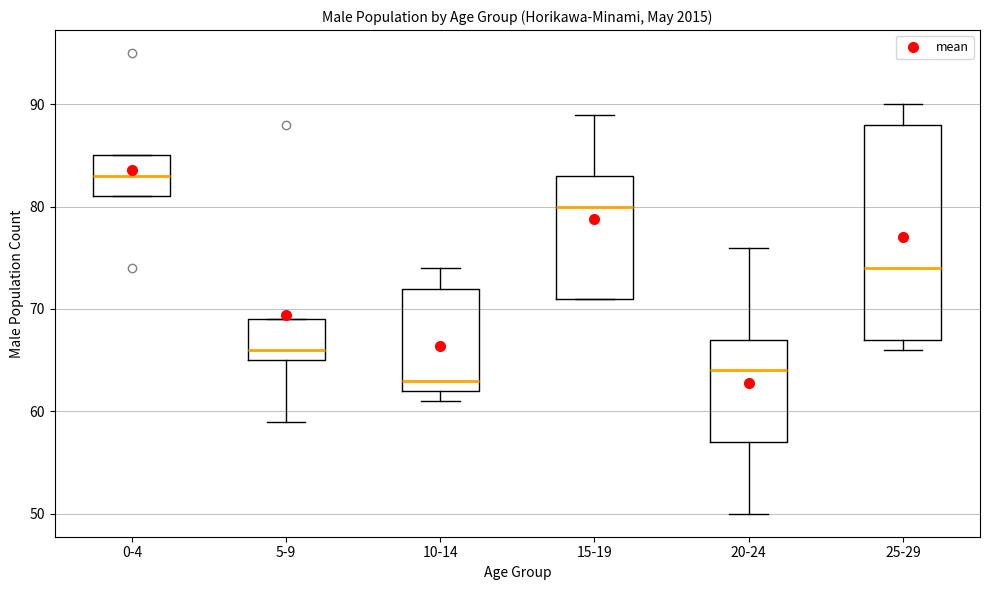

Reading left to right, read every box against the y-axis: the position of its median line, the range the box covers, and the ends of its whiskers. The values are not printed on the chart, so give them approximately, as read against the axis.

0-4: median 83, box 81 to 85, whiskers 81 to 85
5-9: median 66, box 65 to 69, whiskers 59 to 69
10-14: median 63, box 62 to 72, whiskers 61 to 74
15-19: median 80, box 71 to 83, whiskers 71 to 89
20-24: median 64, box 57 to 67, whiskers 50 to 76
25-29: median 74, box 67 to 88, whiskers 66 to 90